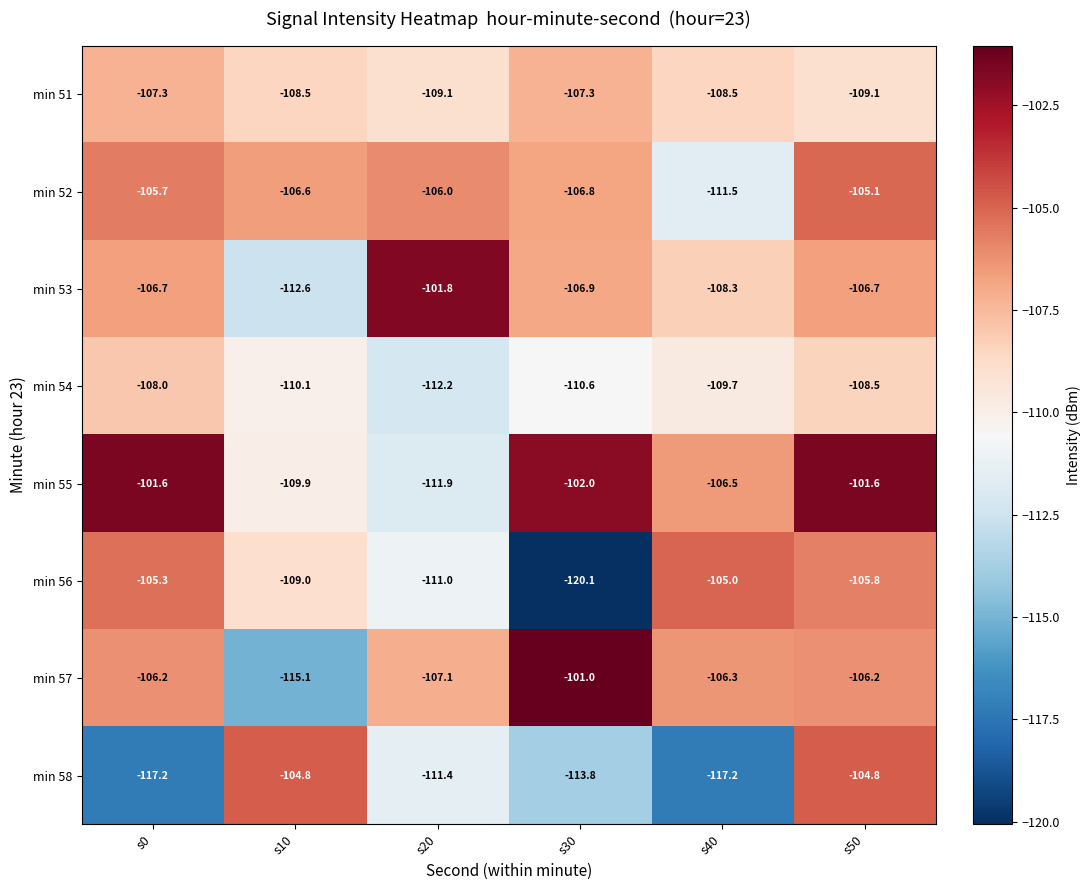

Where is min 55 nearest to the value -106?

s40